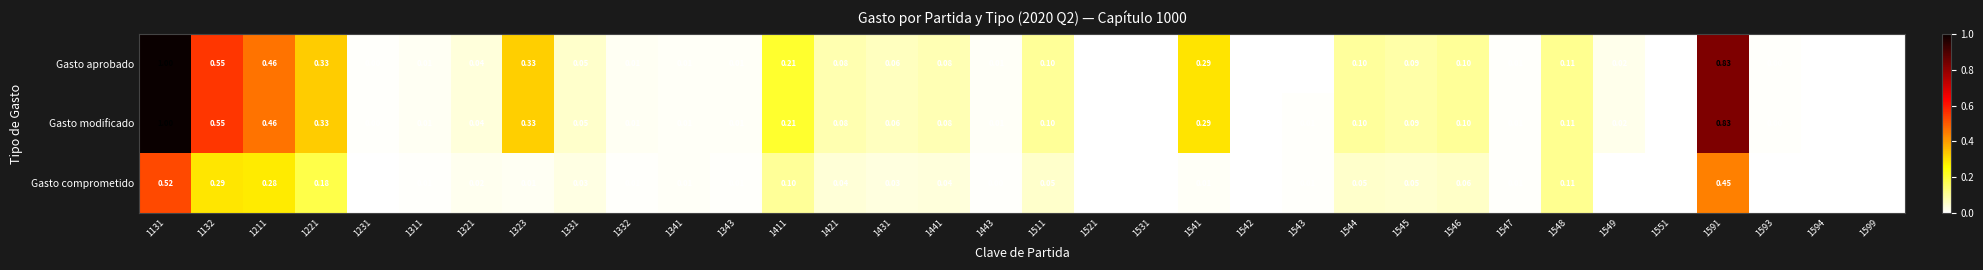

How many series are shown in this chart?

3